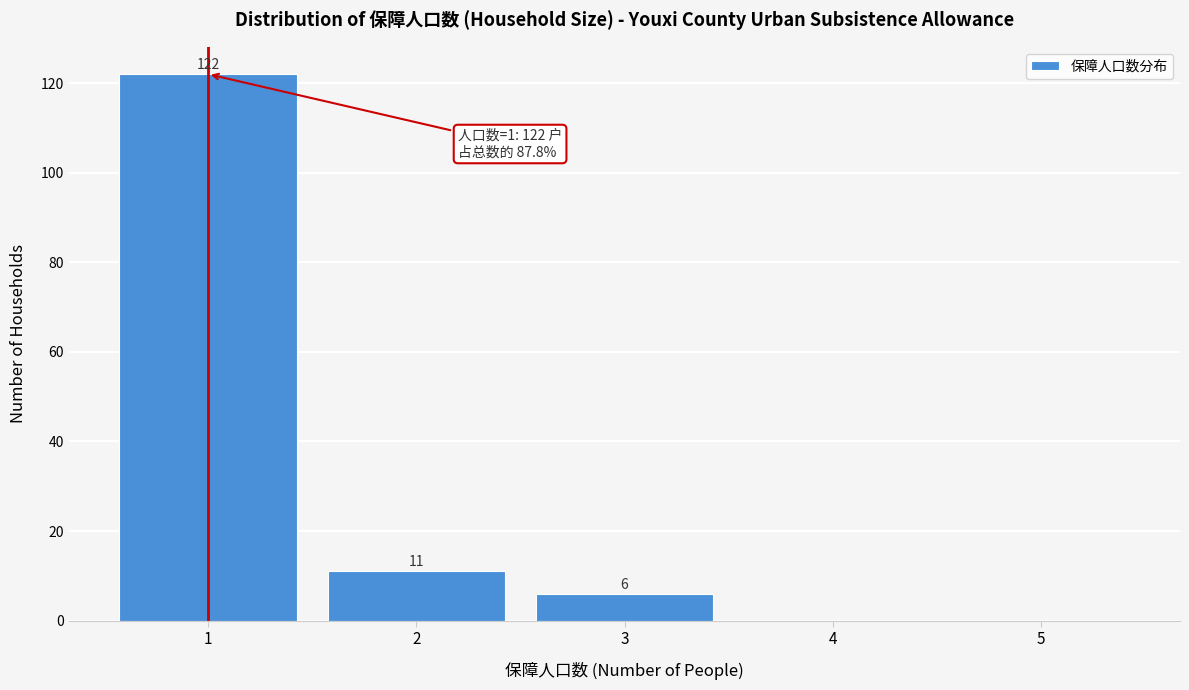

Reading left to right, what are all the values shown in this chart?

1=122	2=11	3=6	4=0	5=0